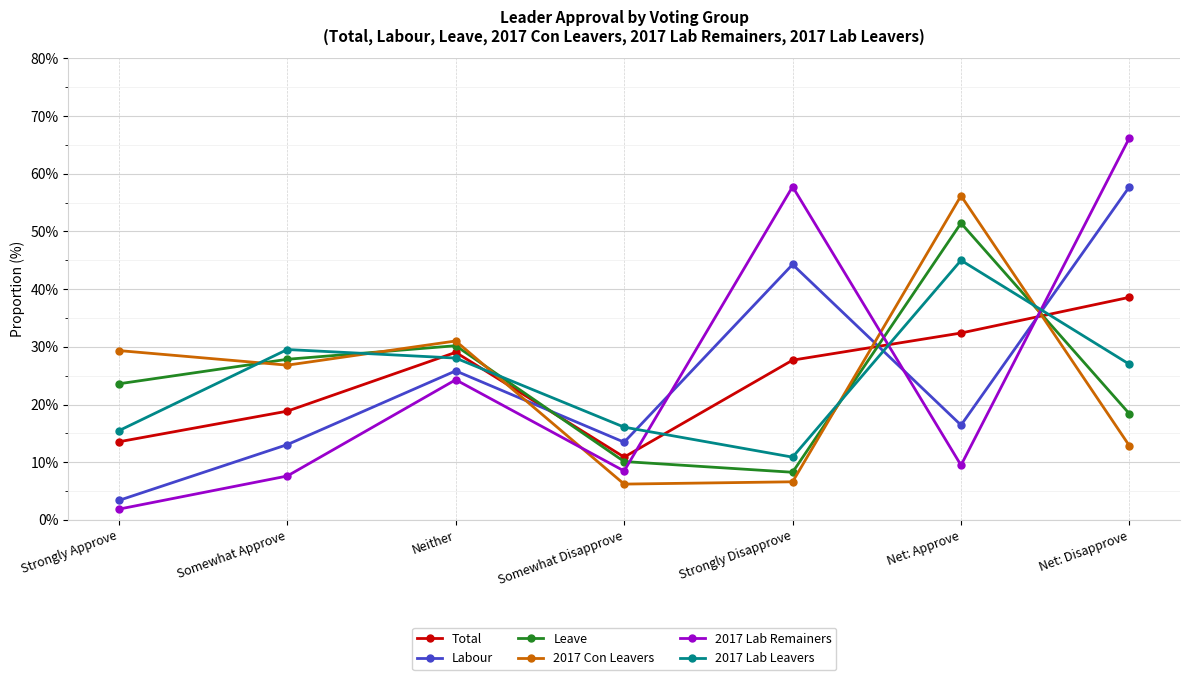

How many intersections are there between Labour and Leave?

3